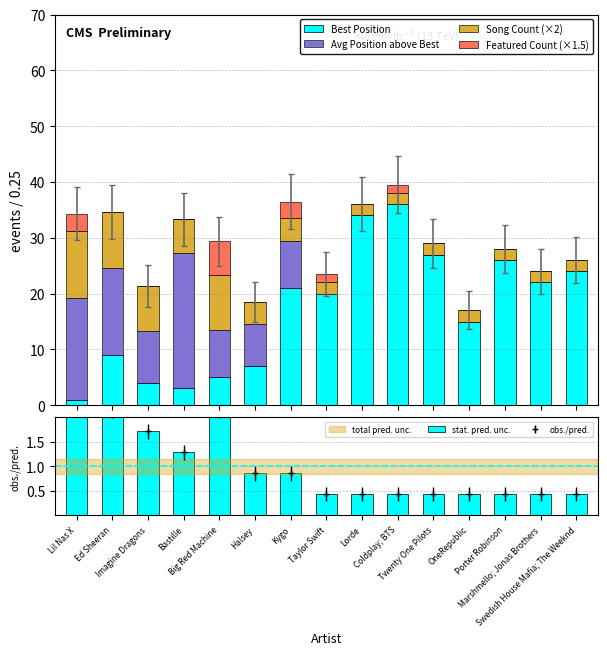

What is the minimum value for Song Count (×2)?

2.0